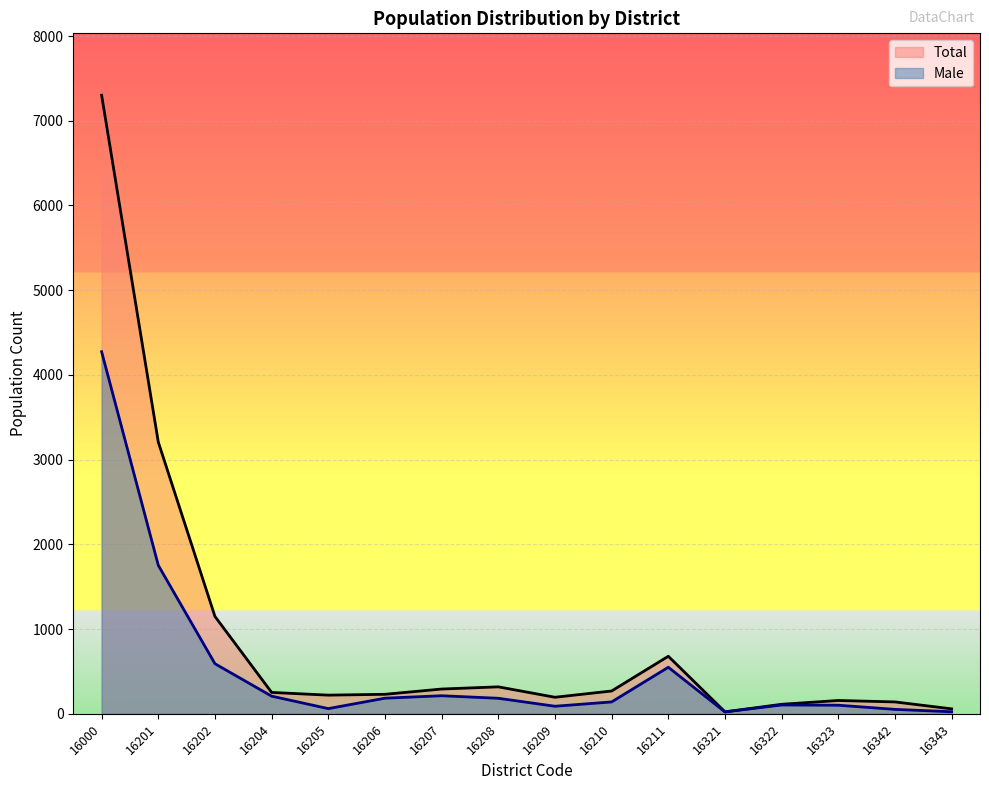

The value of Male at 16211 is 896. True or false?

False